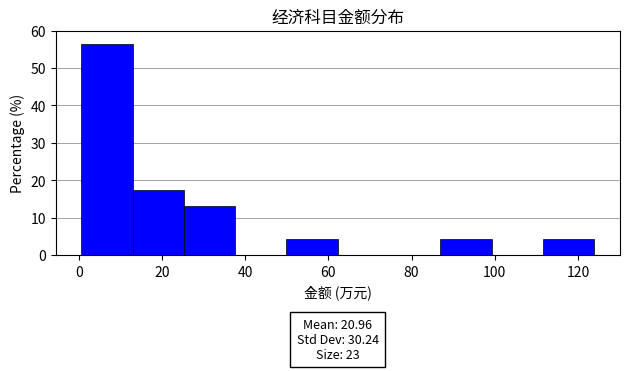

Which range on the x-axis has the tallest bar?

0 to 12